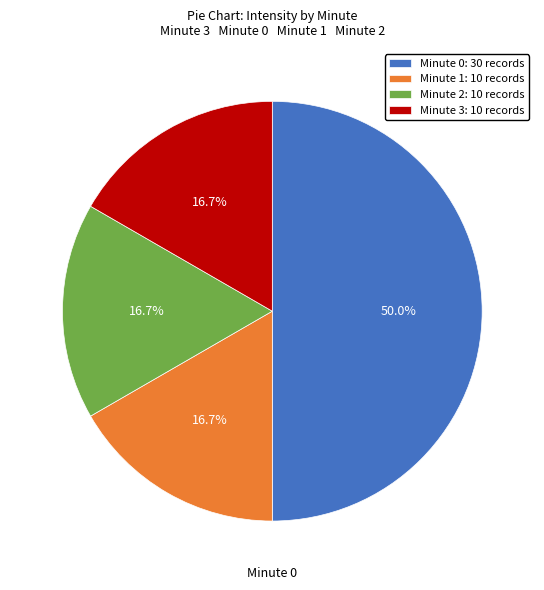

How many slices are in this pie chart?

4